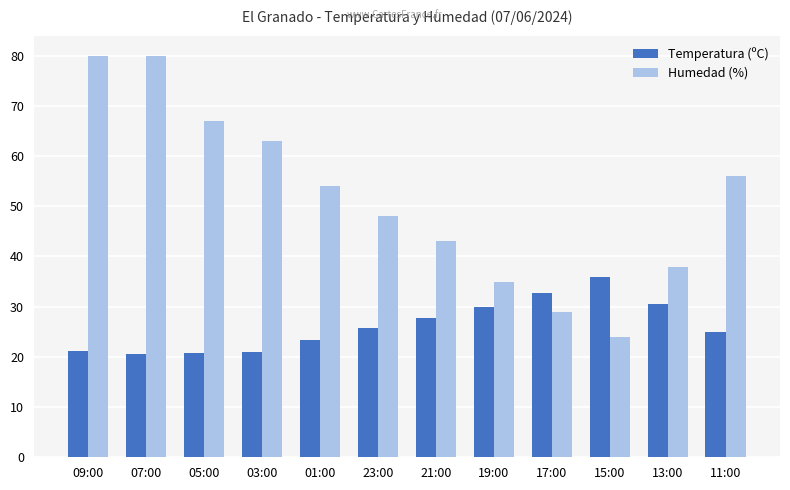

Between 17:00 and 15:00, which series saw the biggest shift?

Humedad (%)